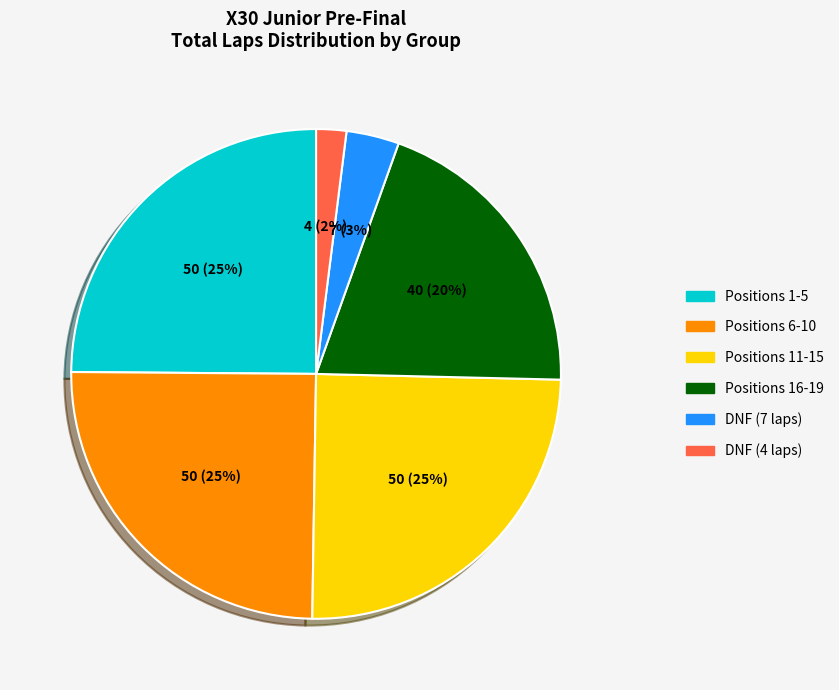

Does any single category account for the majority?

No